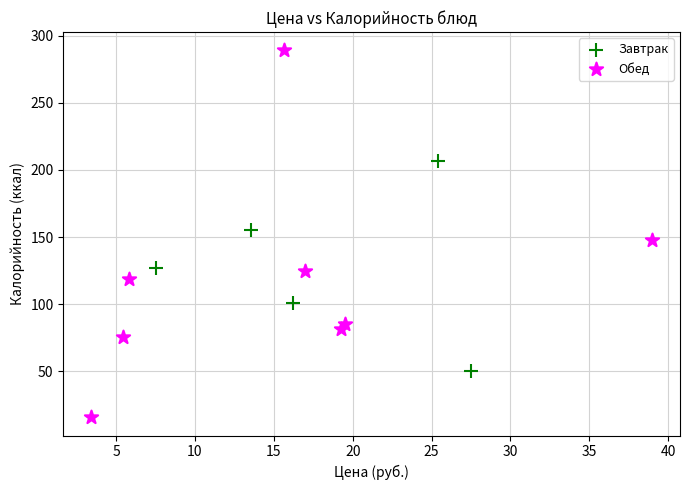

Which series reaches the minimum Y coordinate?

Обед